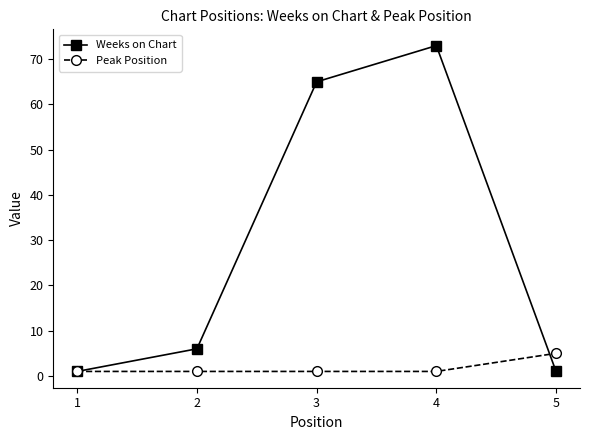

How many distinct data groups are displayed?

2